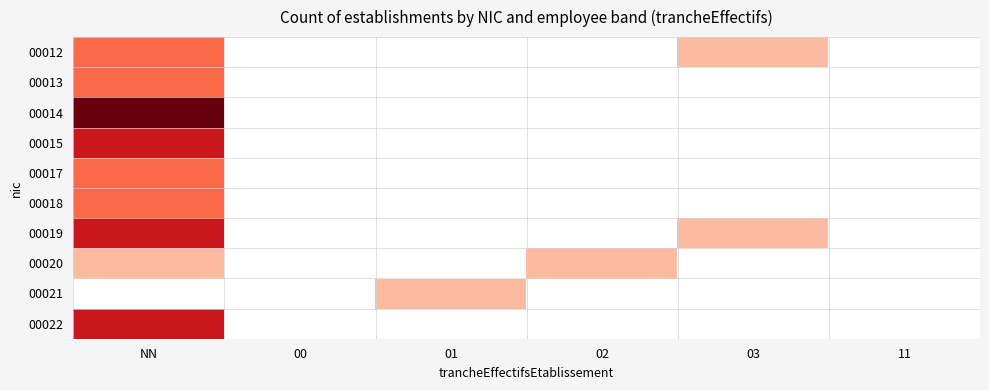

What is the greatest value displayed?

4.0